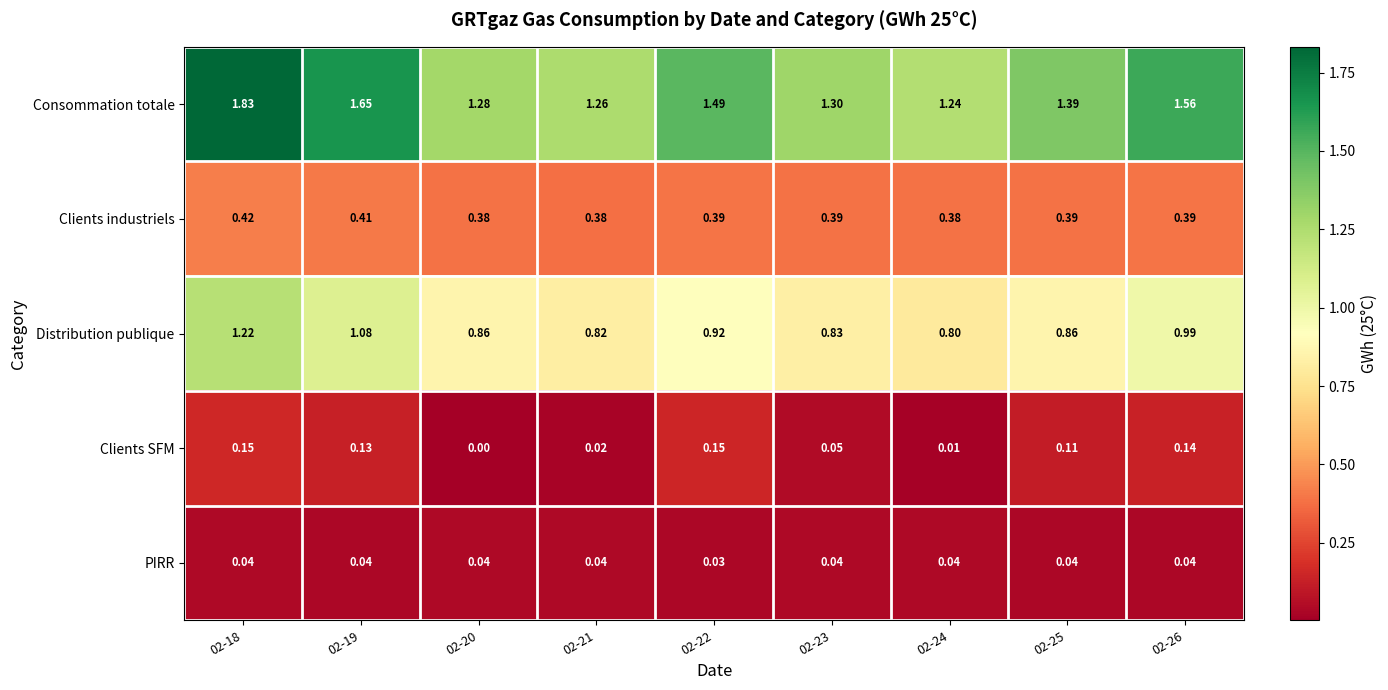

What is the total value across all series at 02-19?

3.3